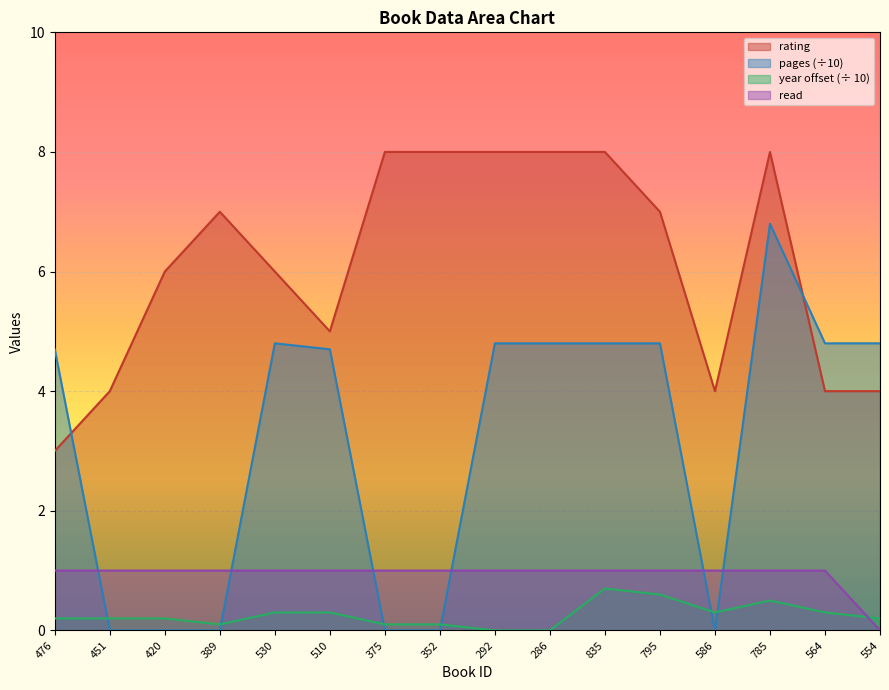

At which category does year reach its first local valley?

389